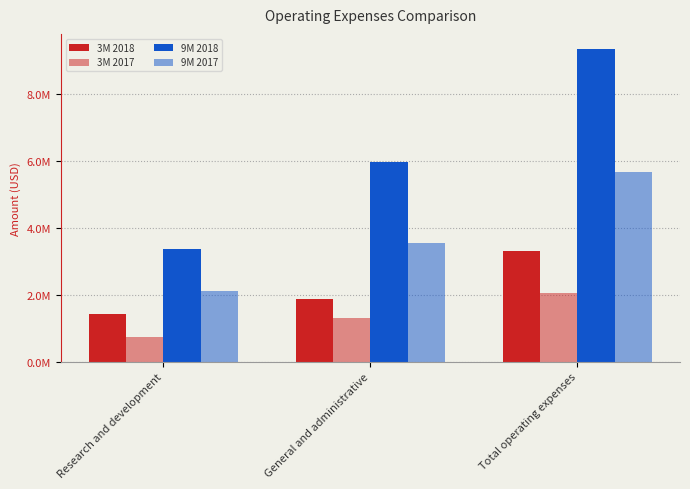

Reading left to right, what are all the values shown in this chart?

3M 2018: 1421851	1888119	3309970
3M 2017: 742450	1313477	2055927
9M 2018: 3360563	5966504	9327067
9M 2017: 2110846	3544935	5655781